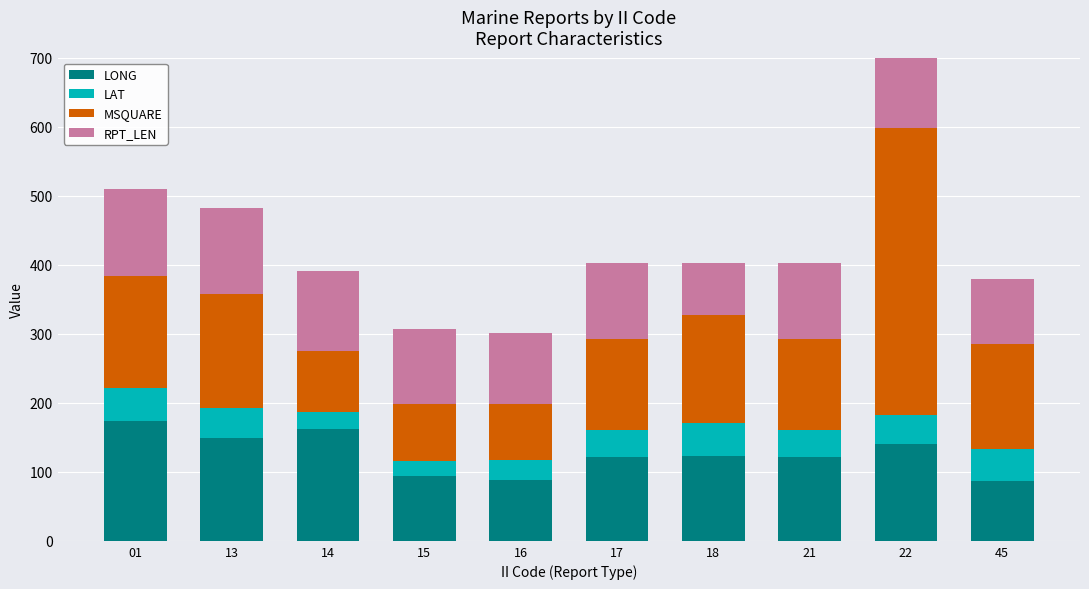

True or false: LONG has a value of 140.1 at 22.

True